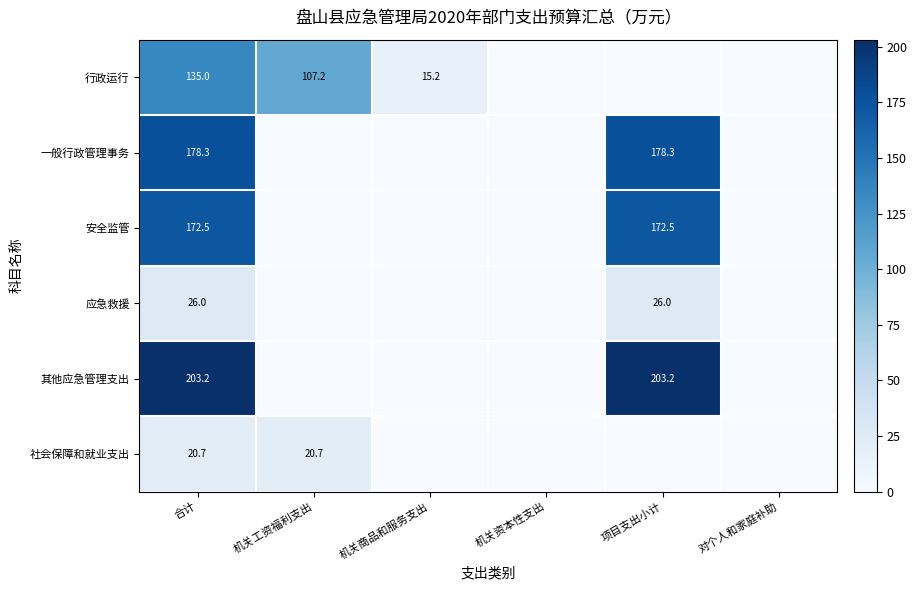

What is the total value across all series at 机关商品和服务支出?

15.2